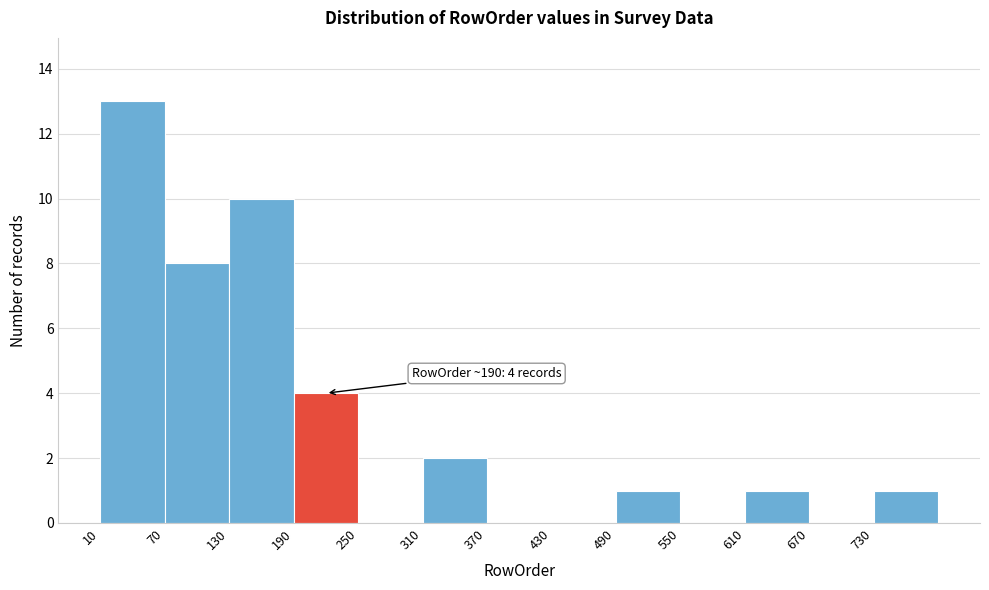

Which range on the x-axis has the tallest bar?

10 to 70